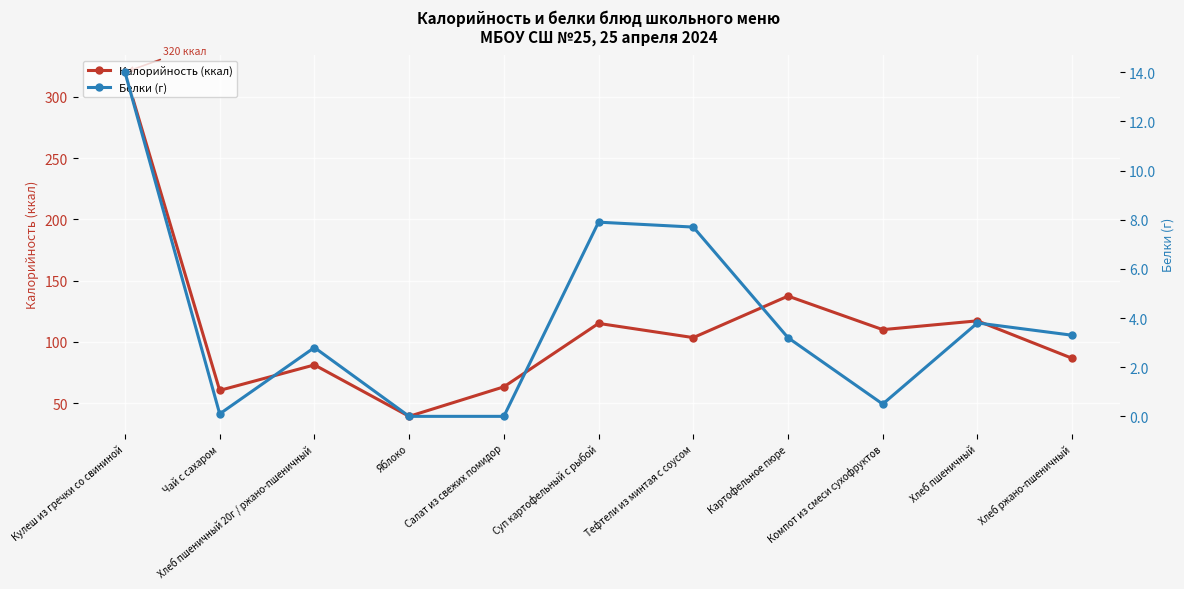

Reading left to right, list all the values displayed in this chart.

Калорийность (ккал): 320.2	60.4	81.2	39.2	63.3	115.1	103.5	137.4	110.0	117.2	86.6
Белки (г): 14.0	0.1	2.8	0.0	0.0	7.9	7.7	3.2	0.5	3.8	3.3